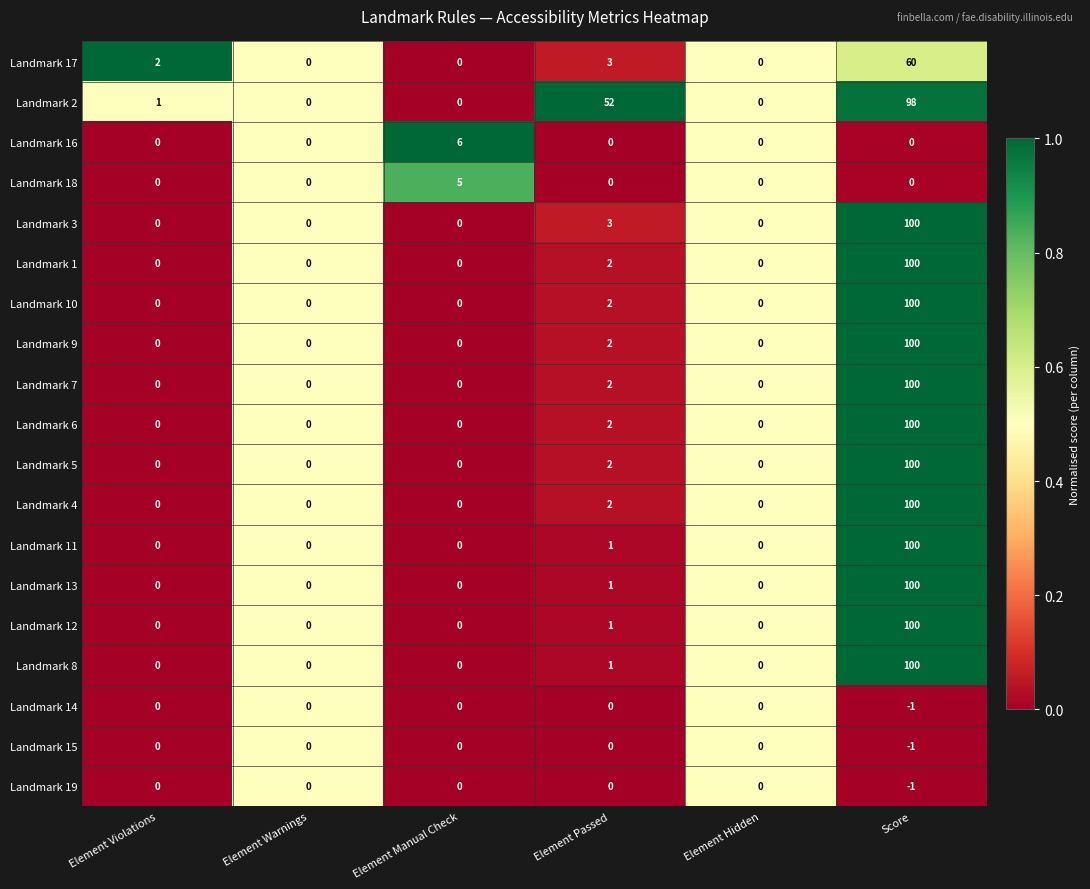

What is the difference between the maximum and minimum values in the Landmark 10 series?

100